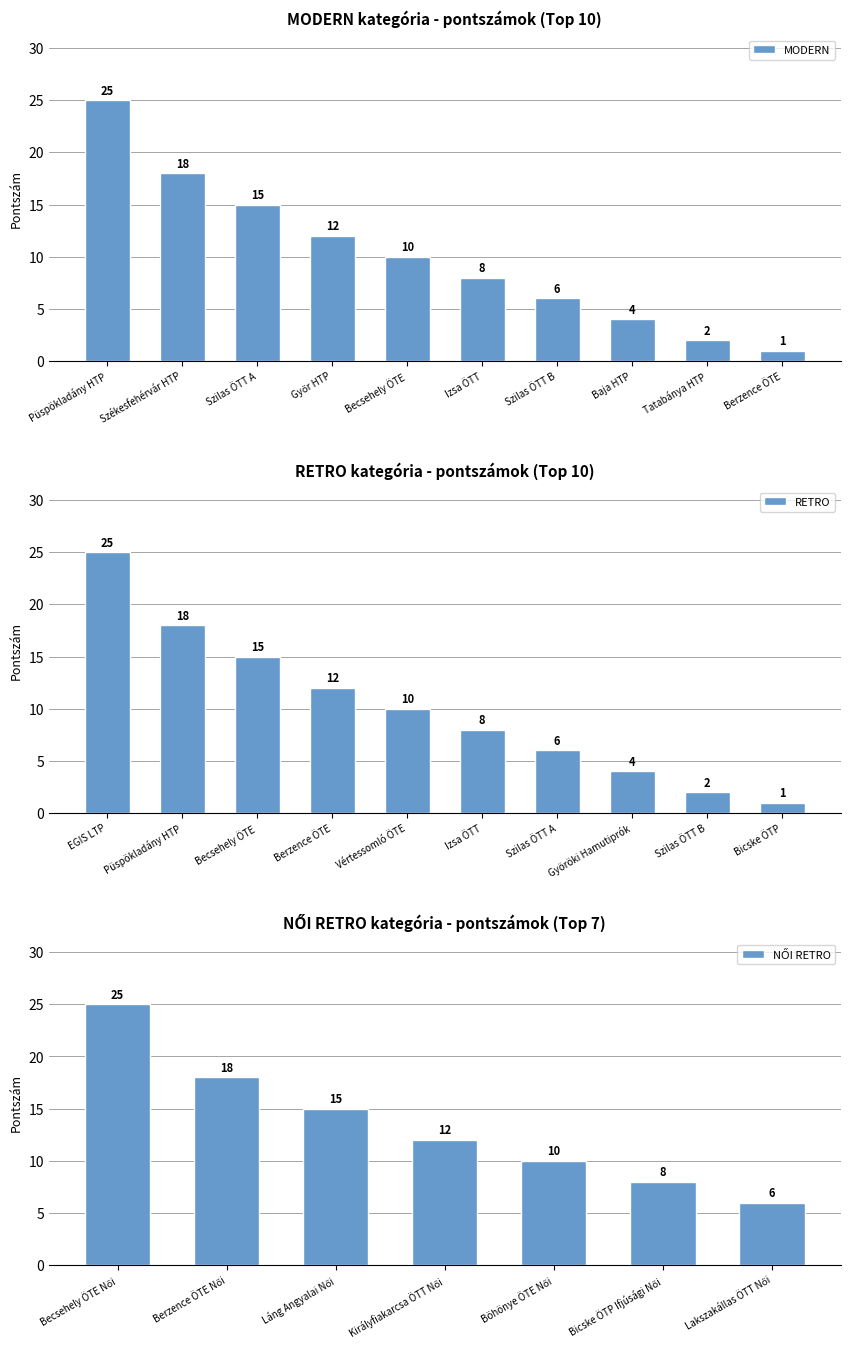

What is the value of the MODERN bar at the 2nd from the left?

18